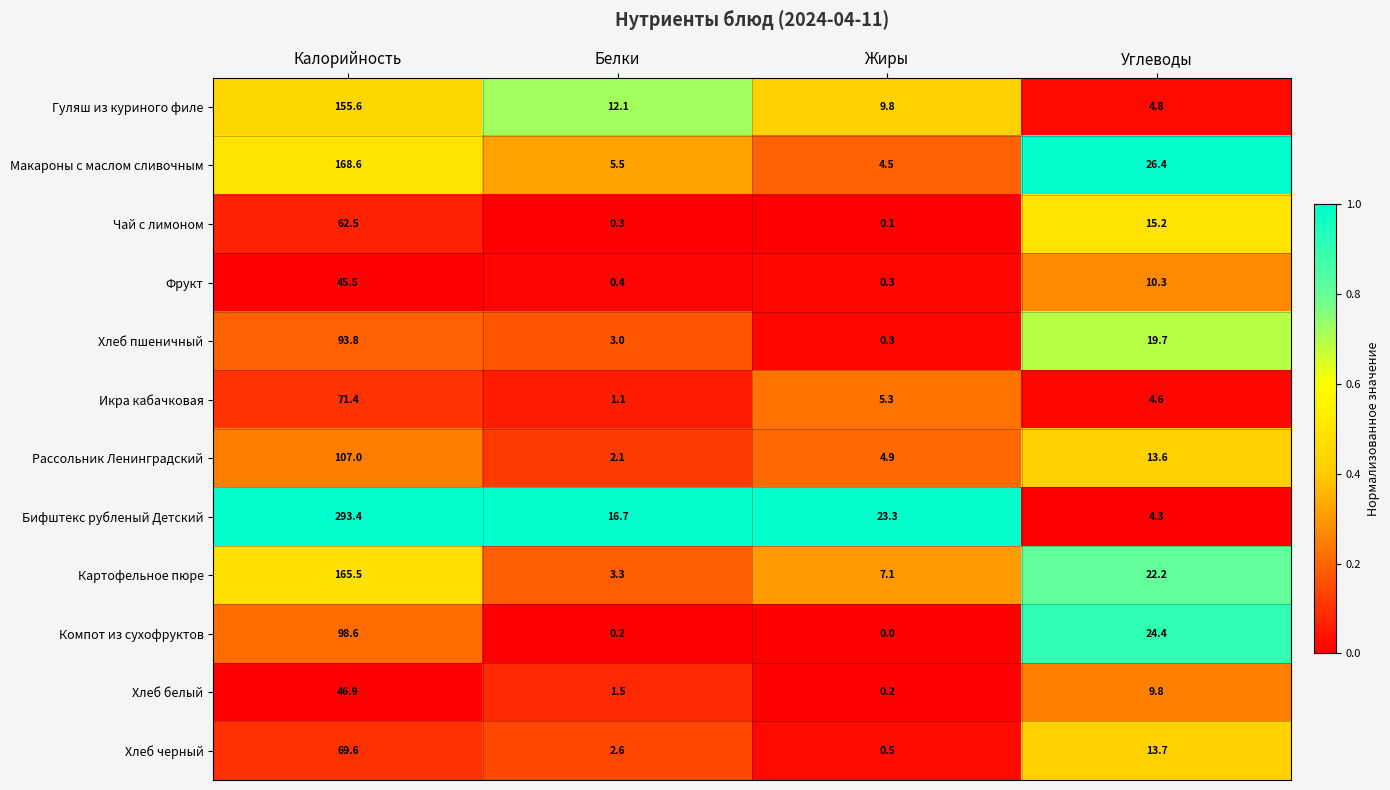

How many data points in Хлеб черный are less than 13?

2